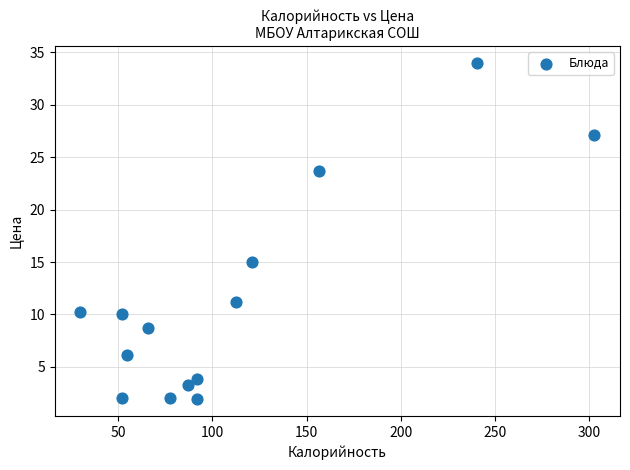

What is the range of Y values (max minus min)?

32.1